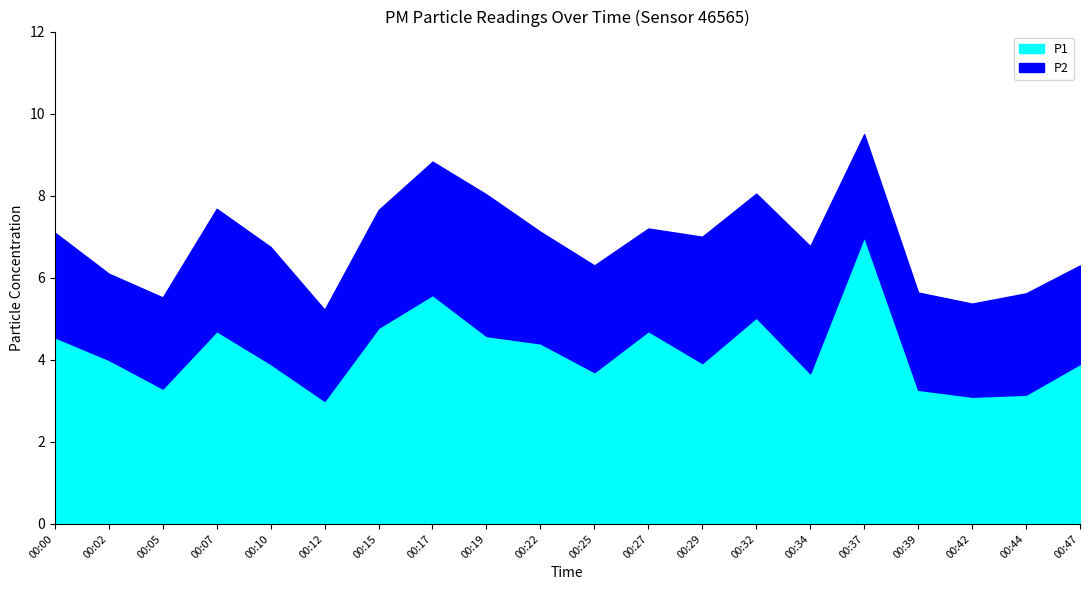

True or false: P1 and P2 cross at least once.

False